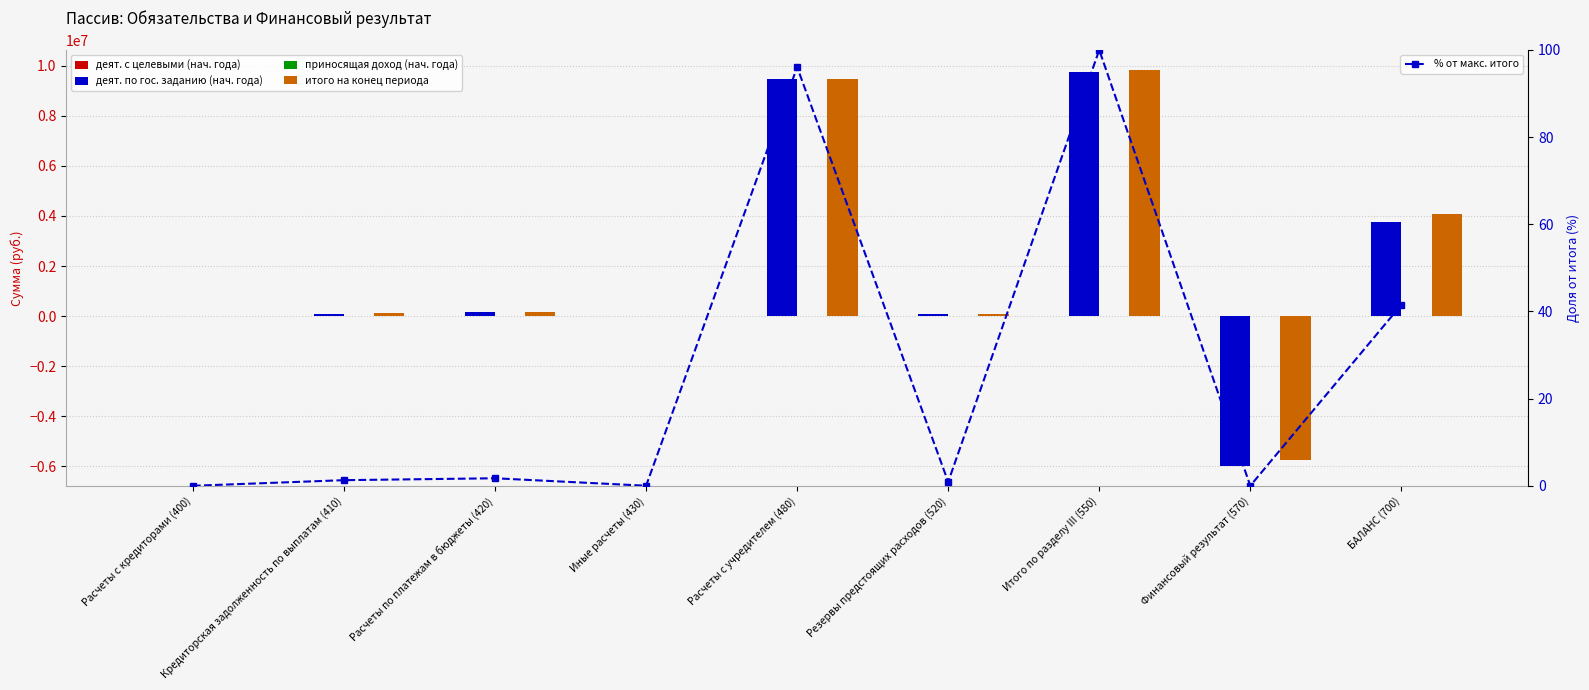

What position from the left is Расчеты с учредителем (480)?

5